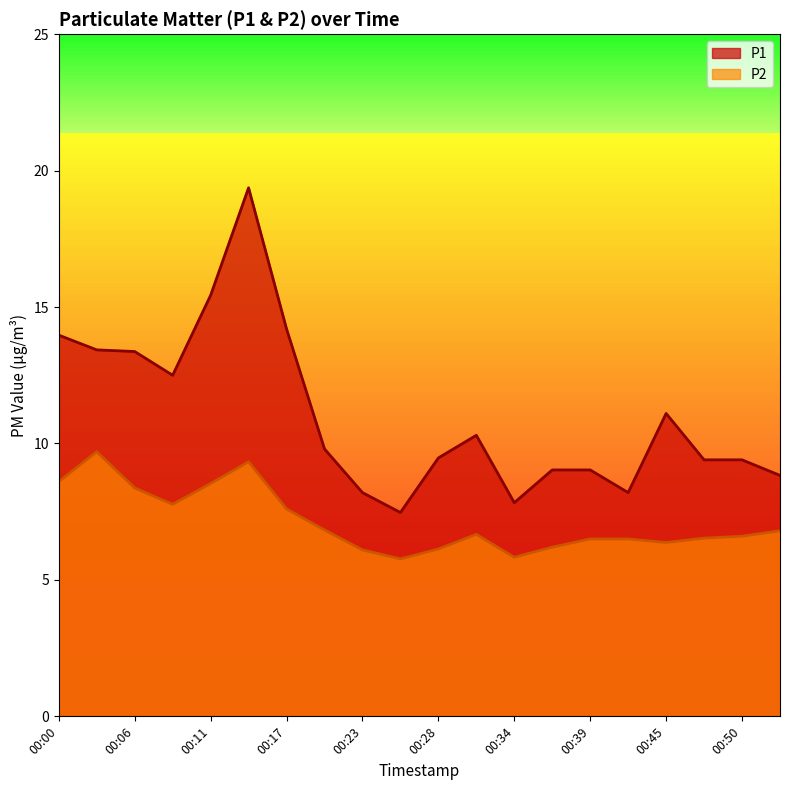

Which series has the widest spread of values?

P1